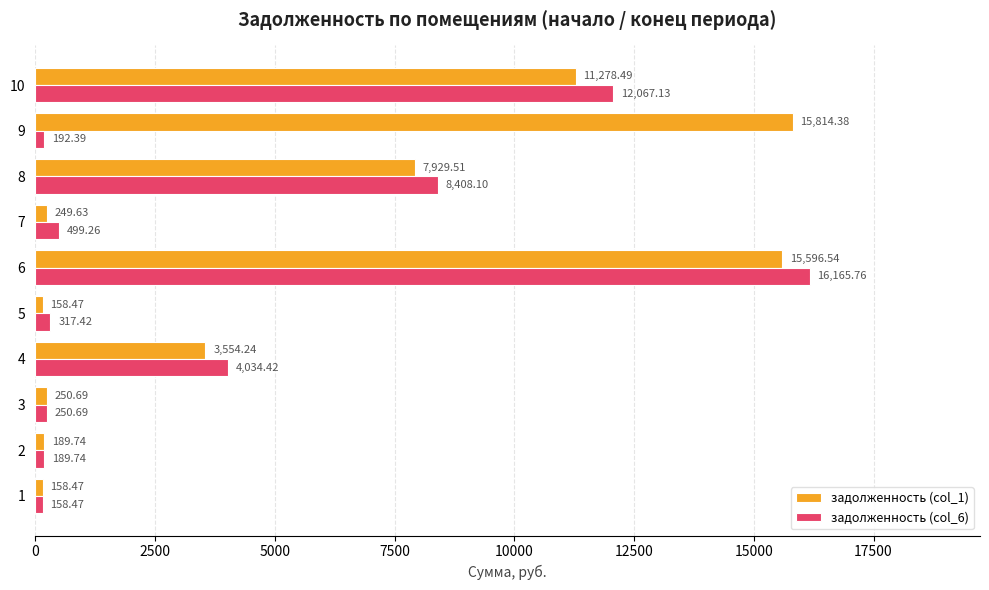

At which category is the sum across all series the highest?

6